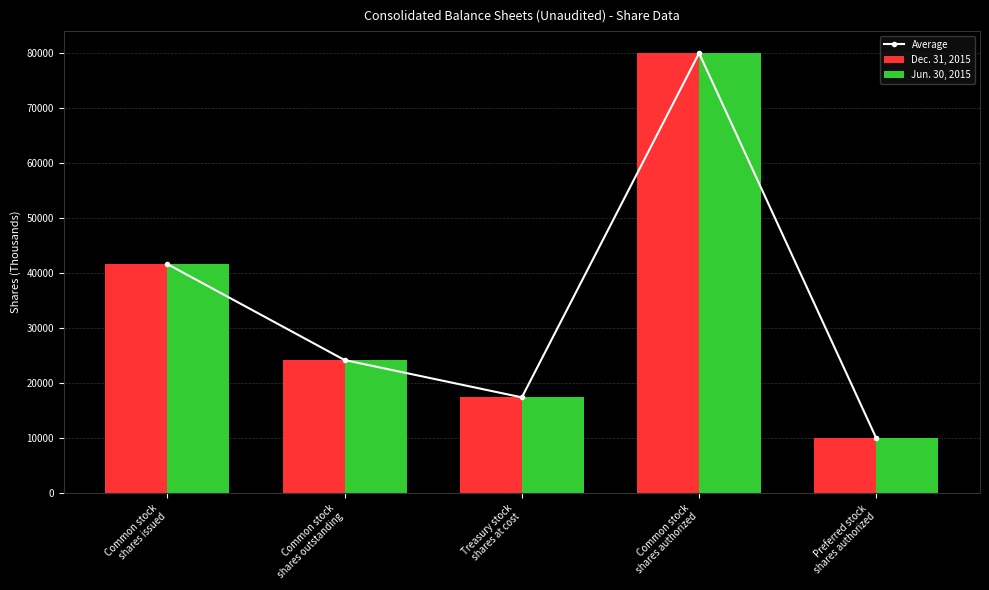

Which series has the largest total across all categories?

Dec. 31, 2015